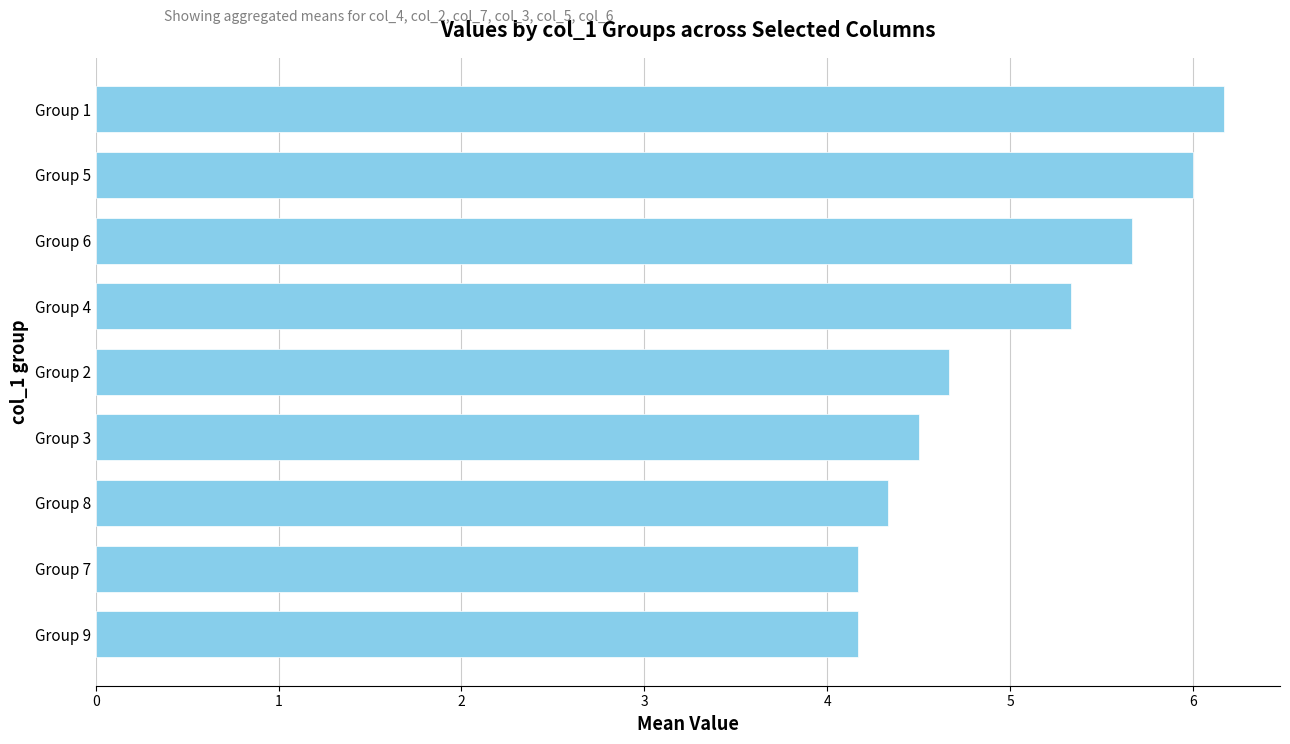

True or false: the data shows 1.2 at Group 3.

False